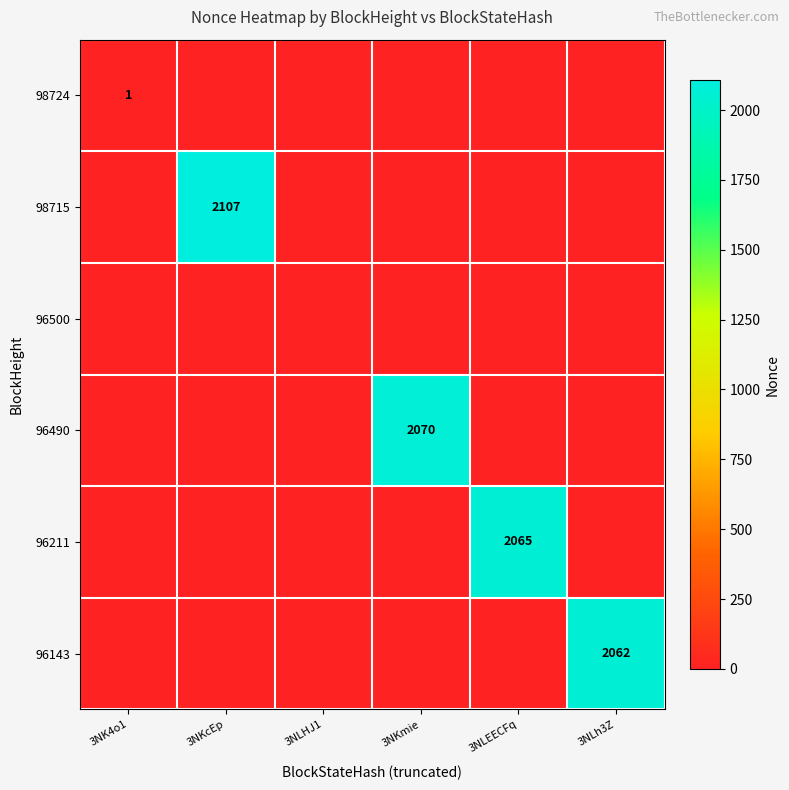

True or false: 96143 has a value of 3386 at 3NLh3Z.

False